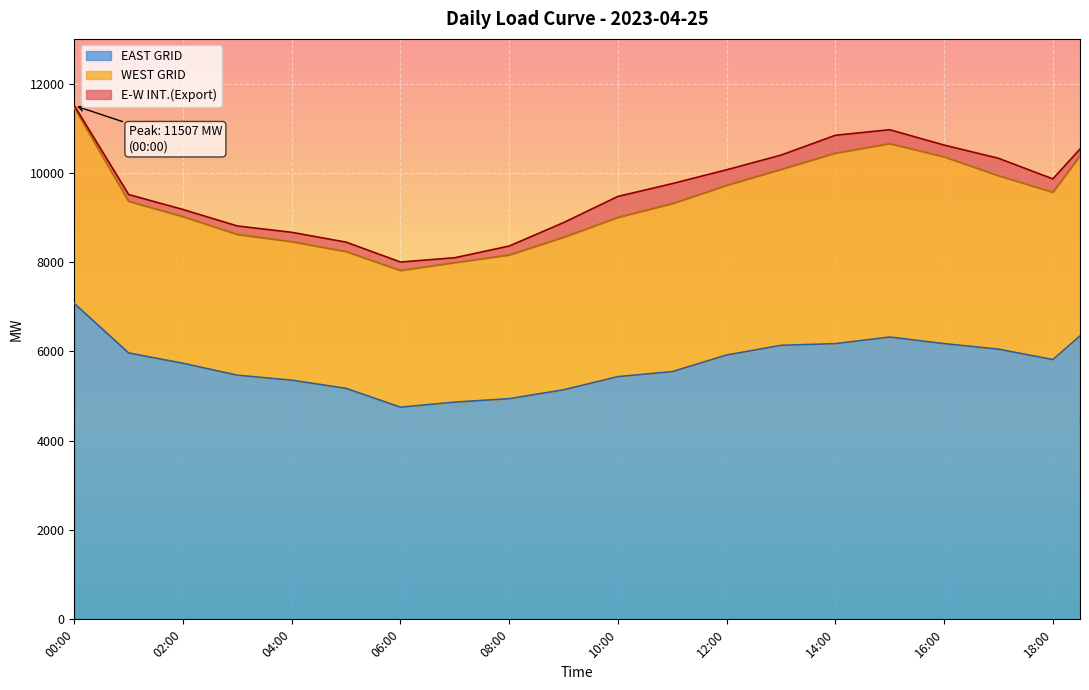

Is it true that E-W INT.(Export) equals 73.6 at 06:30?

False